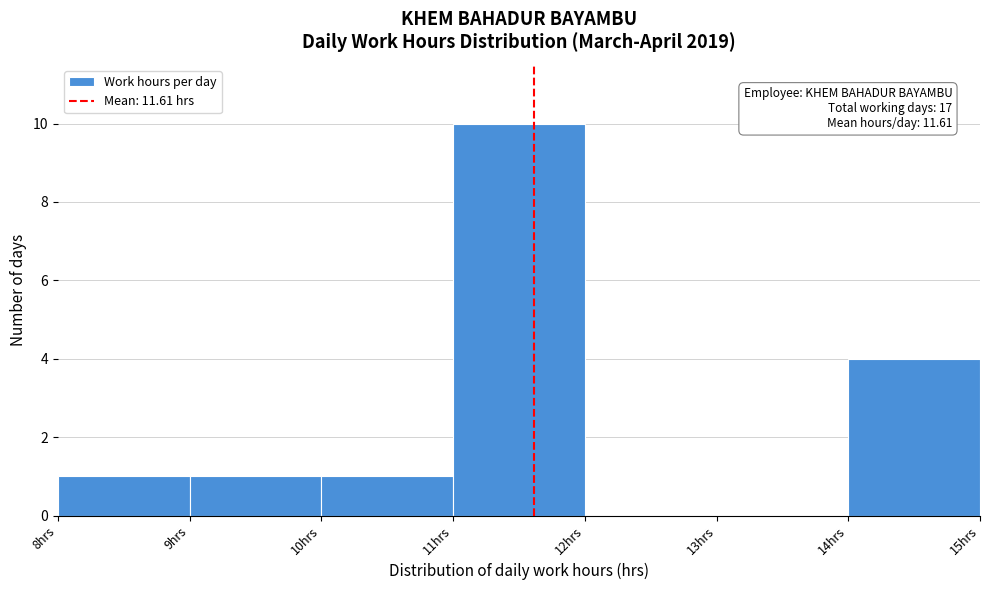

Which range on the x-axis has the tallest bar?

11 to 12